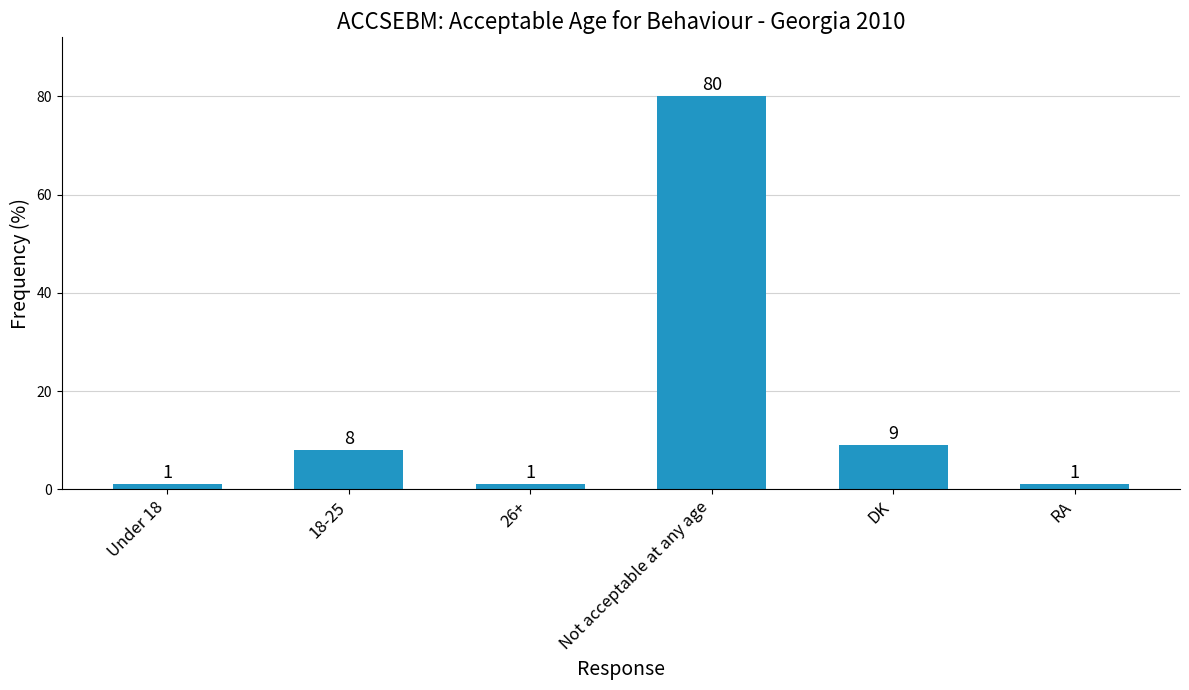

How many categories are shown in the chart?

6